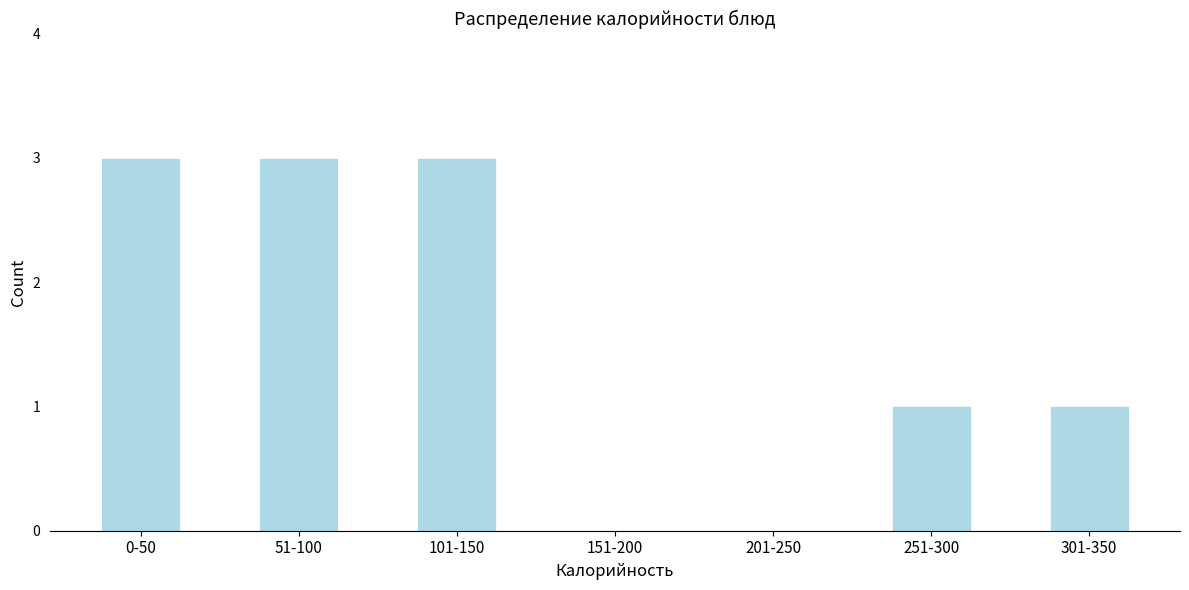

Reading left to right, list all the values displayed in this chart.

0-50=3	51-100=3	101-150=3	151-200=0	201-250=0	251-300=1	301-350=1